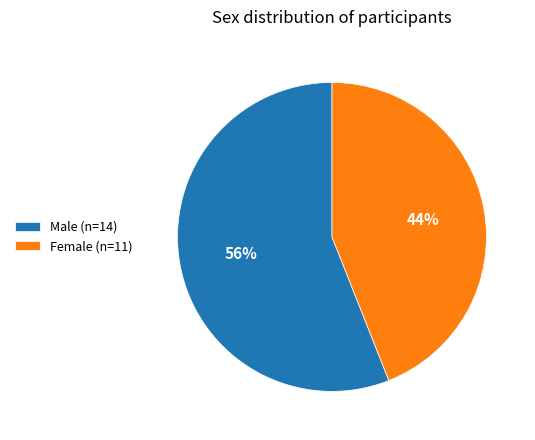

Count the number of slices in the pie.

2